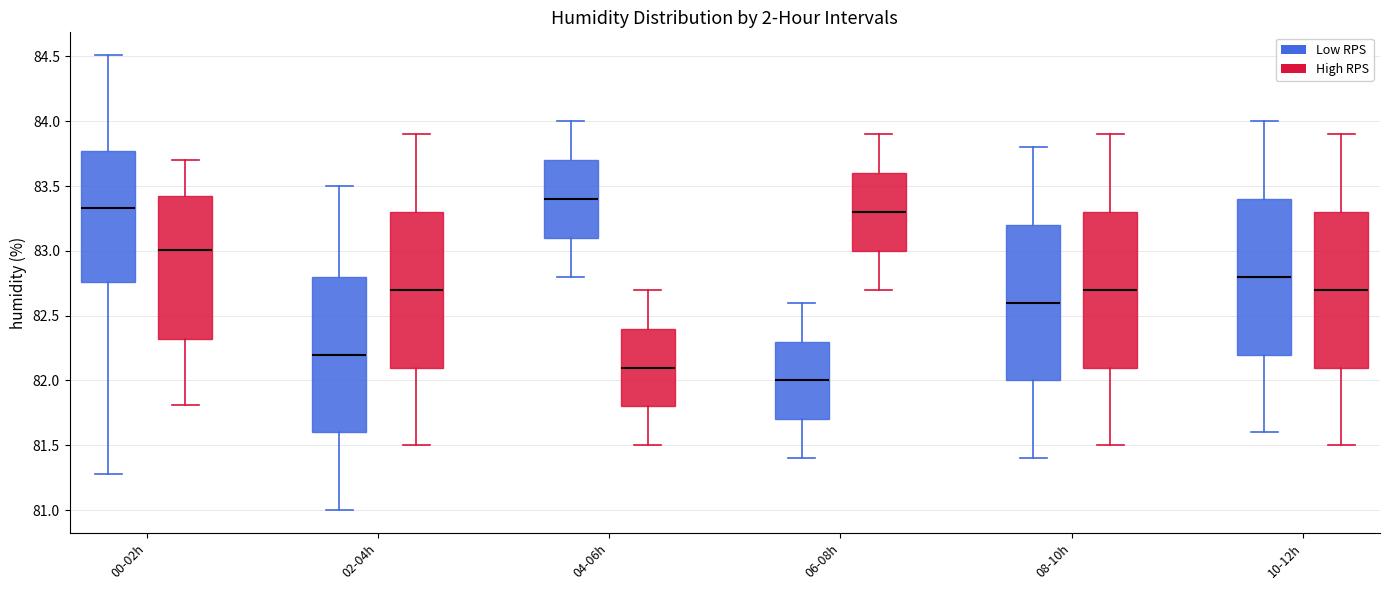

Reading left to right, read every box against the y-axis: the position of its median line, the range the box covers, and the ends of its whiskers. The values are not printed on the chart, so give them approximately, as read against the axis.

00-02h (Low RPS): median 83.35, box 82.75 to 83.75, whiskers 81.30 to 84.50
00-02h (High RPS): median 83.00, box 82.30 to 83.40, whiskers 81.80 to 83.70
02-04h (Low RPS): median 82.20, box 81.60 to 82.80, whiskers 81.00 to 83.50
02-04h (High RPS): median 82.70, box 82.10 to 83.30, whiskers 81.50 to 83.90
04-06h (Low RPS): median 83.40, box 83.10 to 83.70, whiskers 82.80 to 84.00
04-06h (High RPS): median 82.10, box 81.80 to 82.40, whiskers 81.50 to 82.70
06-08h (Low RPS): median 82.00, box 81.70 to 82.30, whiskers 81.40 to 82.60
06-08h (High RPS): median 83.30, box 83.00 to 83.60, whiskers 82.70 to 83.90
08-10h (Low RPS): median 82.60, box 82.00 to 83.20, whiskers 81.40 to 83.80
08-10h (High RPS): median 82.70, box 82.10 to 83.30, whiskers 81.50 to 83.90
10-12h (Low RPS): median 82.80, box 82.20 to 83.40, whiskers 81.60 to 84.00
10-12h (High RPS): median 82.70, box 82.10 to 83.30, whiskers 81.50 to 83.90